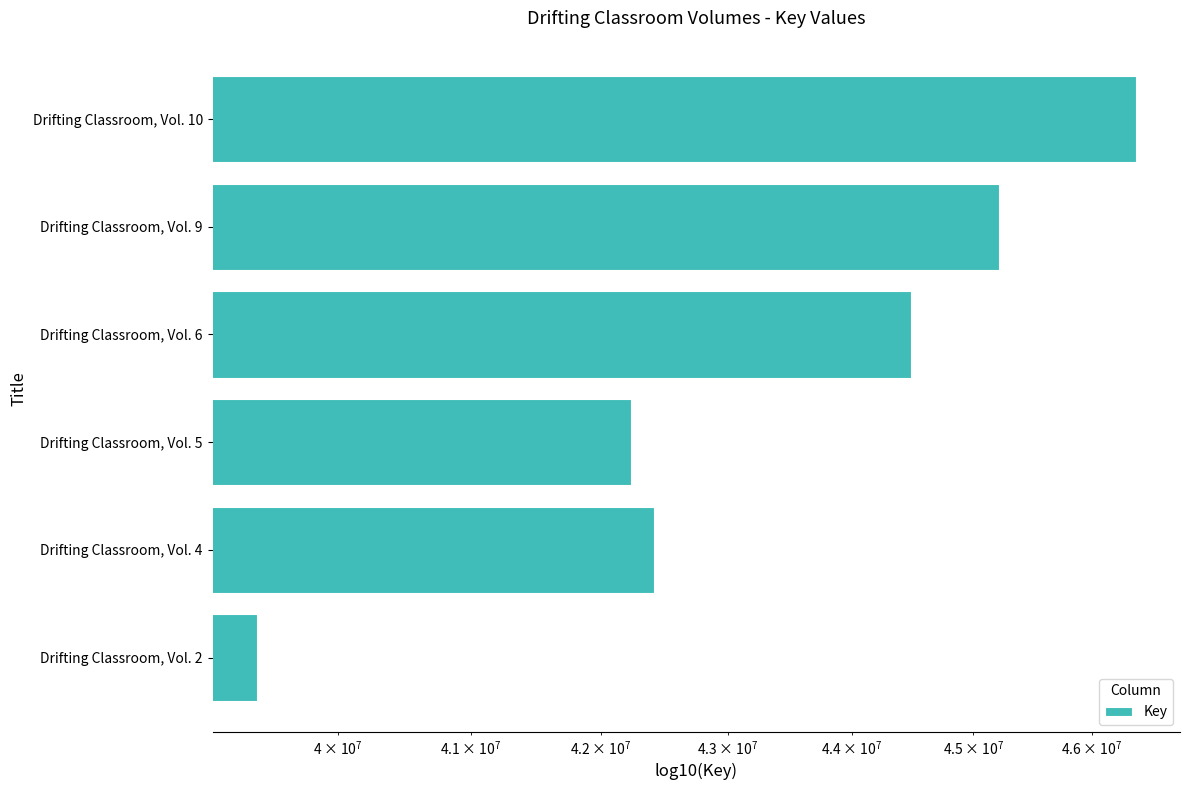

Where is the data nearest to the value 42890674?

Drifting Classroom, Vol. 4